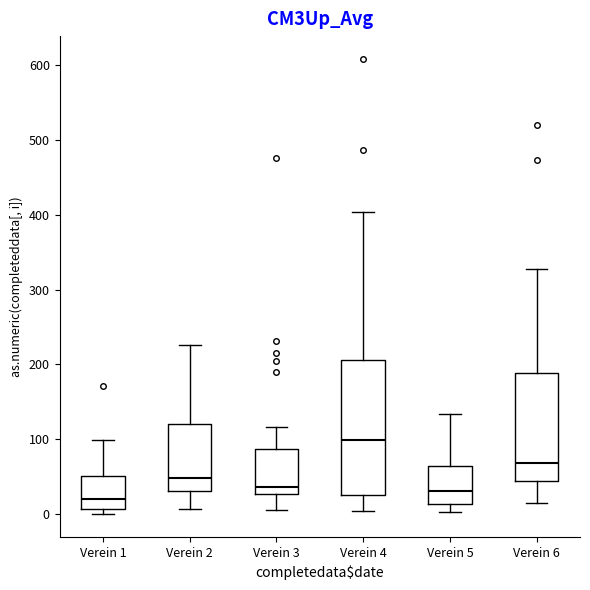

Reading left to right, transcribe this box plot: for each box, give where its median line is, the range the box spans, and where its two whiskers end, as read against the y-axis. The values are not printed on the chart, so give them approximately, as read against the axis.

Verein 1: median 20, box 10 to 50, whiskers 0 to 100
Verein 2: median 50, box 30 to 120, whiskers 10 to 230
Verein 3: median 40, box 30 to 90, whiskers 10 to 120
Verein 4: median 100, box 30 to 210, whiskers 0 to 400
Verein 5: median 30, box 10 to 60, whiskers 0 to 130
Verein 6: median 70, box 40 to 190, whiskers 20 to 330